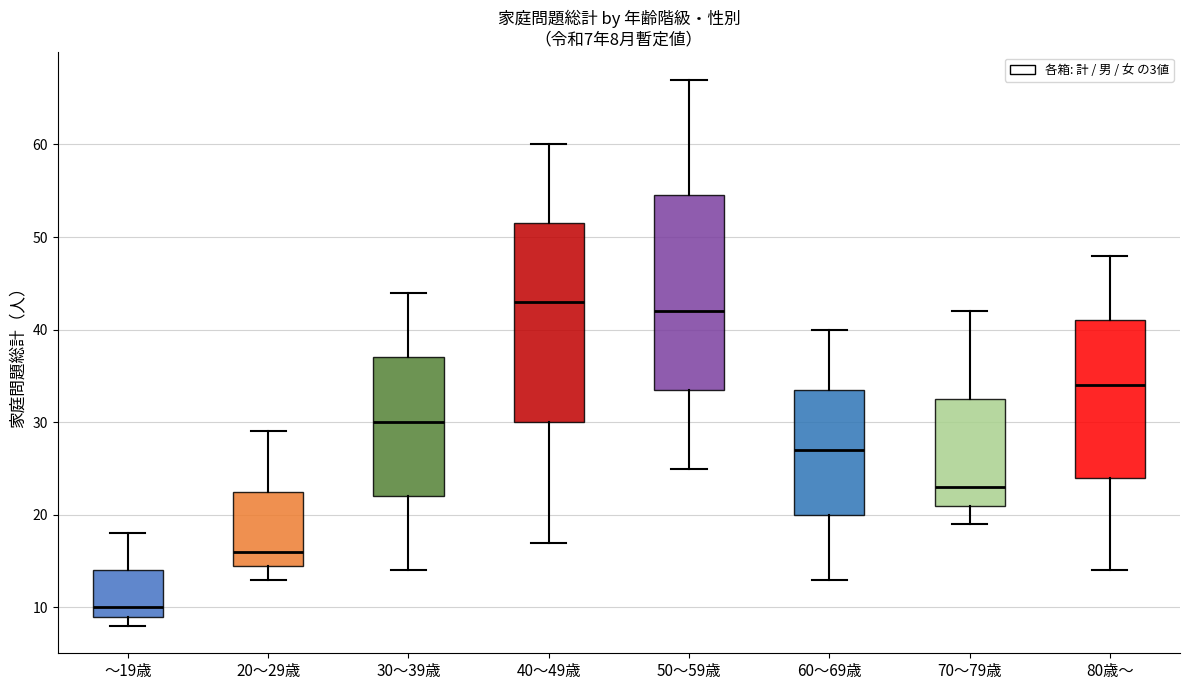

Which box has the lowest median line?

～19歳